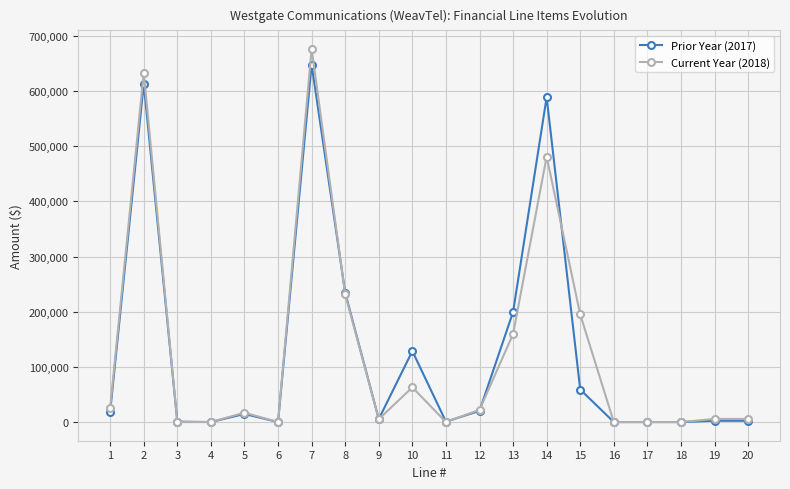

The value of Current Year (2018) at 7 is 676212. True or false?

True